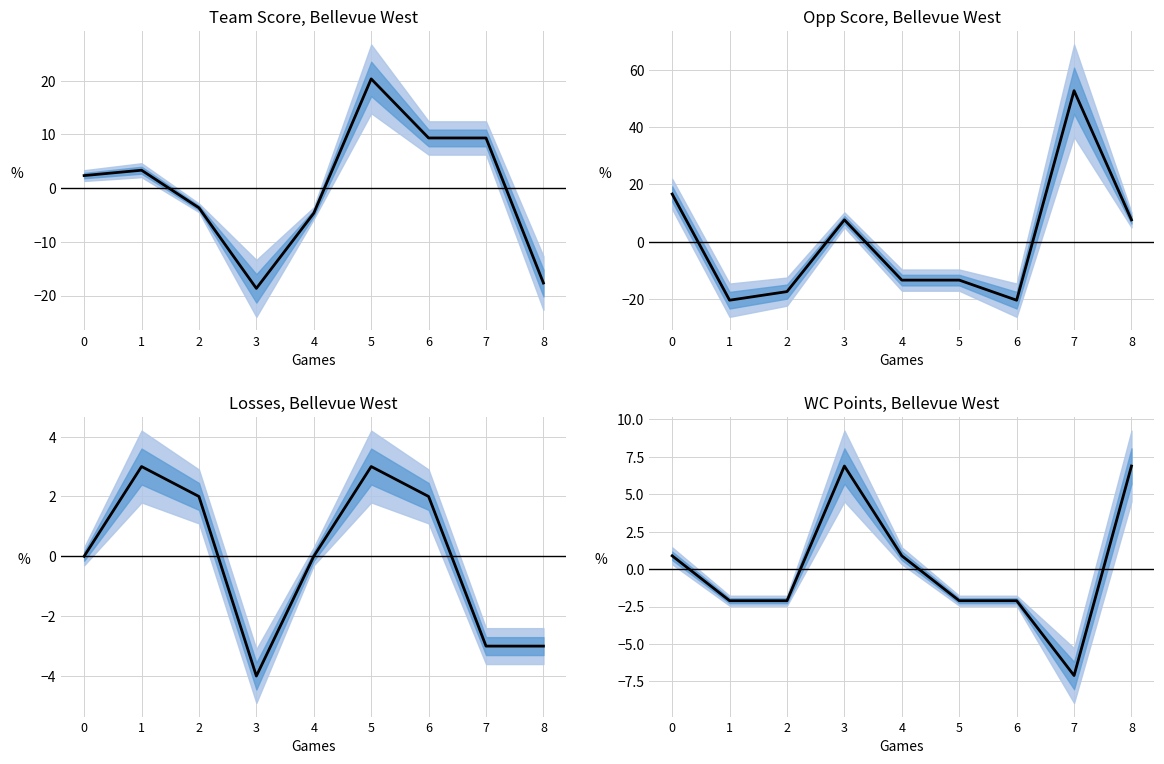

Is it true that the value at 7 is -7.1?

True